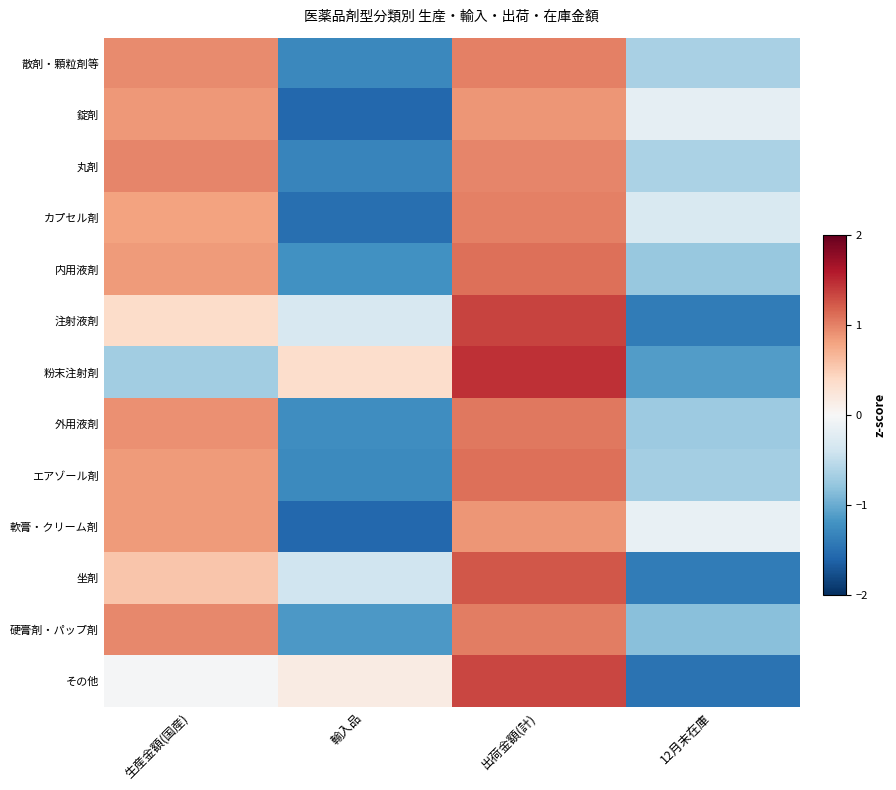

How many distinct data groups are displayed?

13